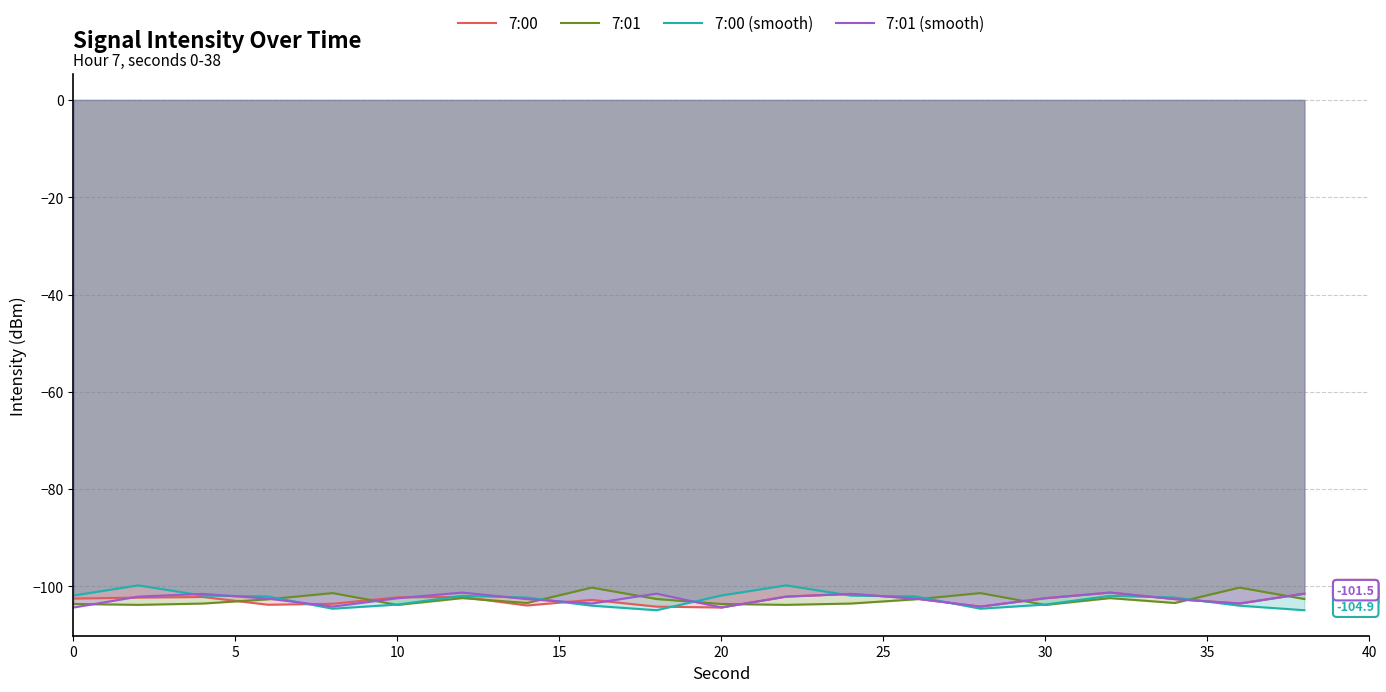

What is the value of the 7:00 (smooth) point at the 3rd from the left?

-101.9